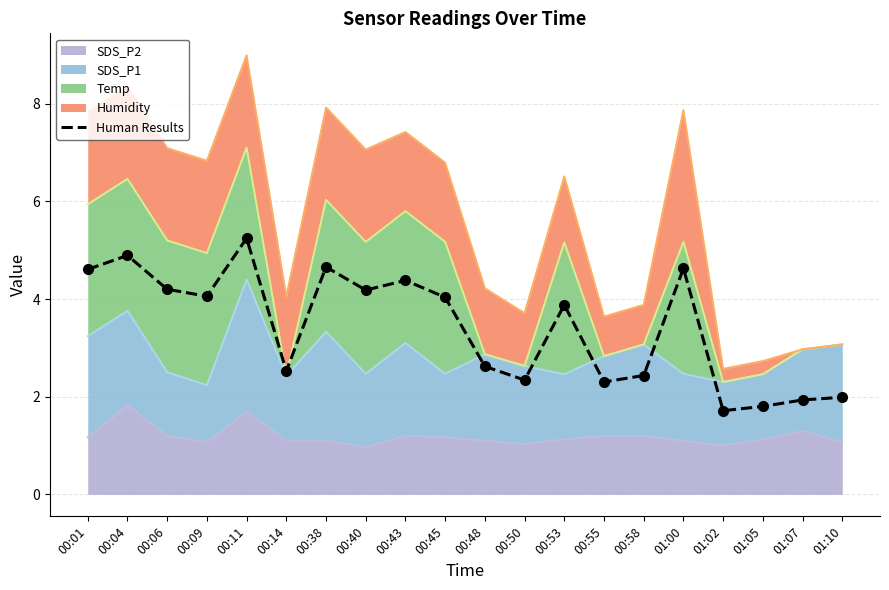

Reading left to right, what are all the values shown in this chart?

00:01=4.6	00:04=4.9	00:06=4.2	00:09=4.1	00:11=5.2	00:14=2.5	00:38=4.7	00:40=4.2	00:43=4.4	00:45=4.0	00:48=2.6	00:50=2.3	00:53=3.9	00:55=2.3	00:58=2.4	01:00=4.6	01:02=1.7	01:05=1.8	01:07=1.9	01:10=2.0